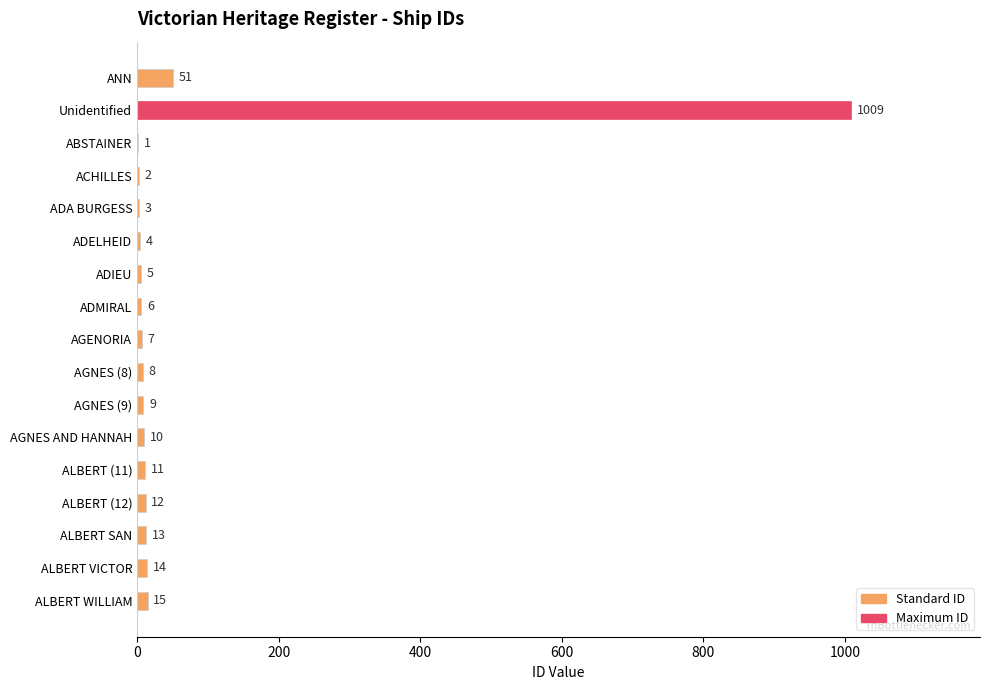

Between ADMIRAL and ADA BURGESS, which is larger?

ADMIRAL